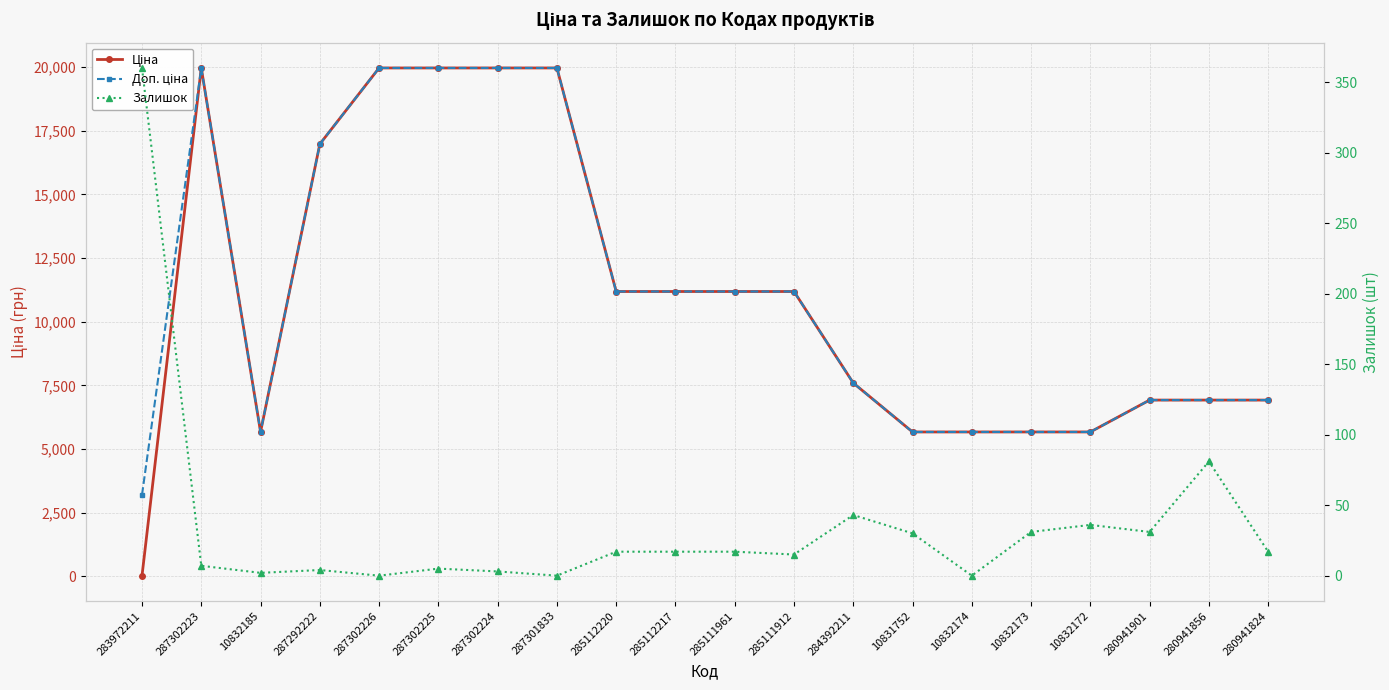

Read the Доп. ціна value at 287302223.

19964.2